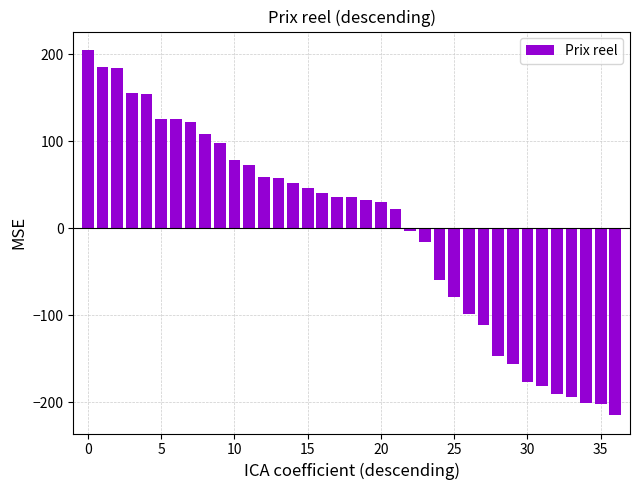

What is the maximum value shown in the chart?

205.1